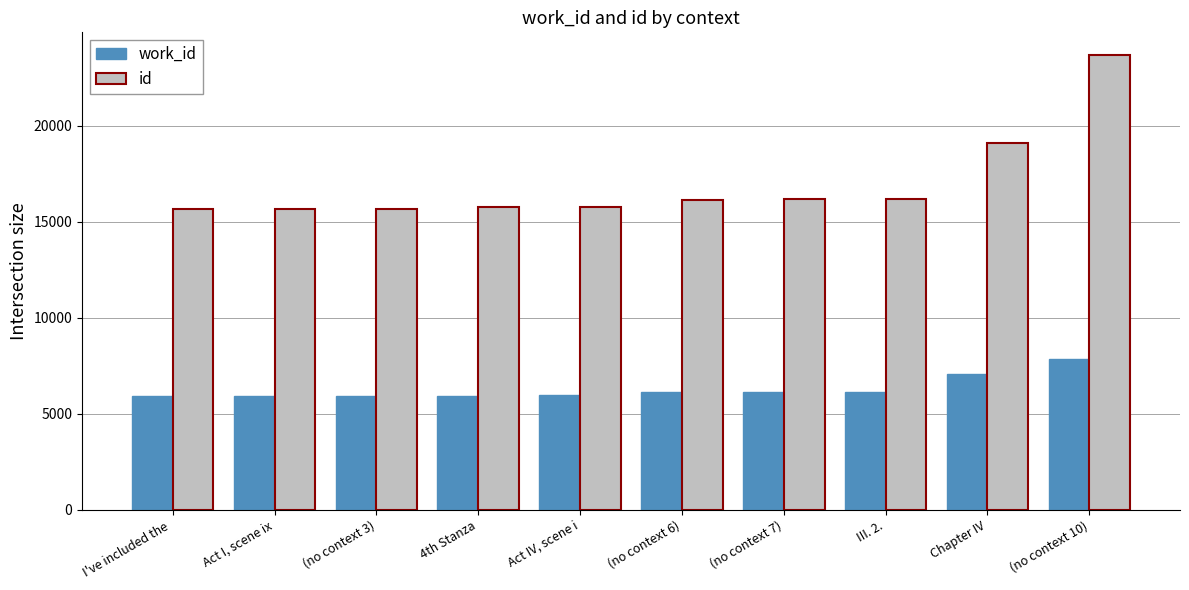

What is the spread (max minus min) of values at (no context 10)?

15838